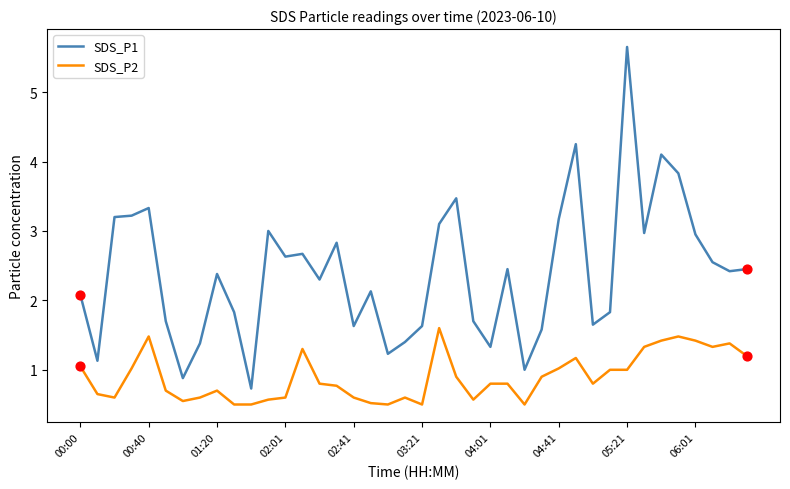

Which series has the largest range (max minus min)?

SDS_P1